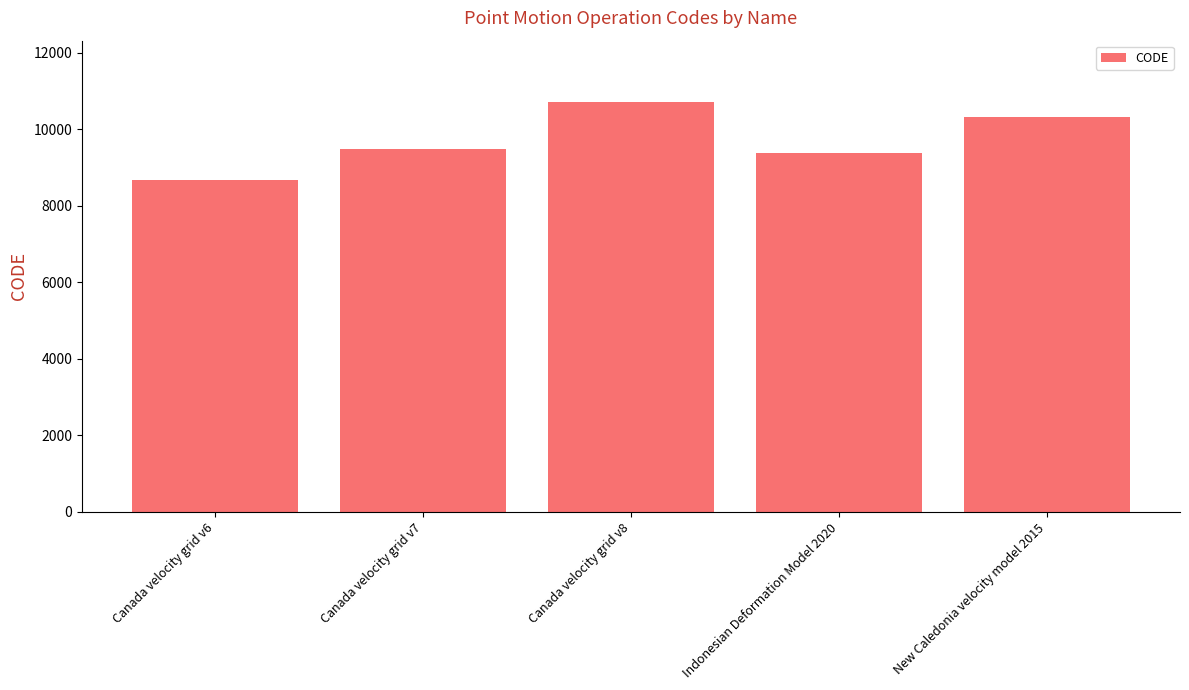

Reading left to right, transcribe all the data shown in this chart.

8676	9483	10707	9375	10323